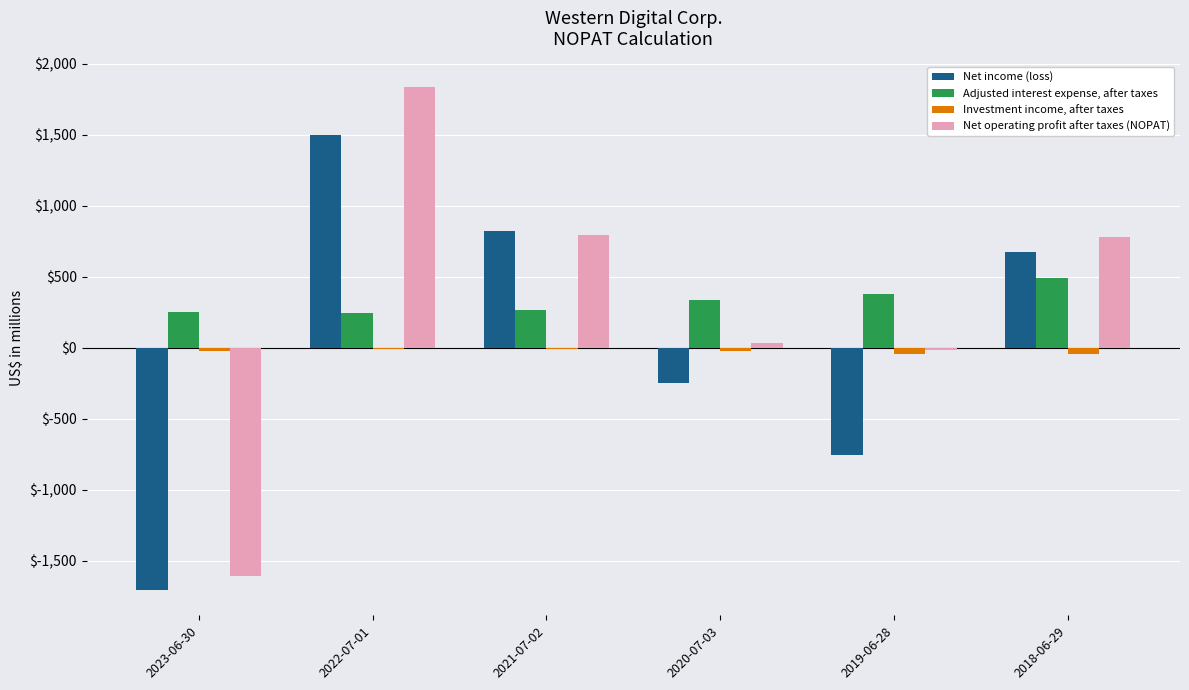

The value of Net operating profit after taxes (NOPAT) at 2018-06-29 is 341. True or false?

False